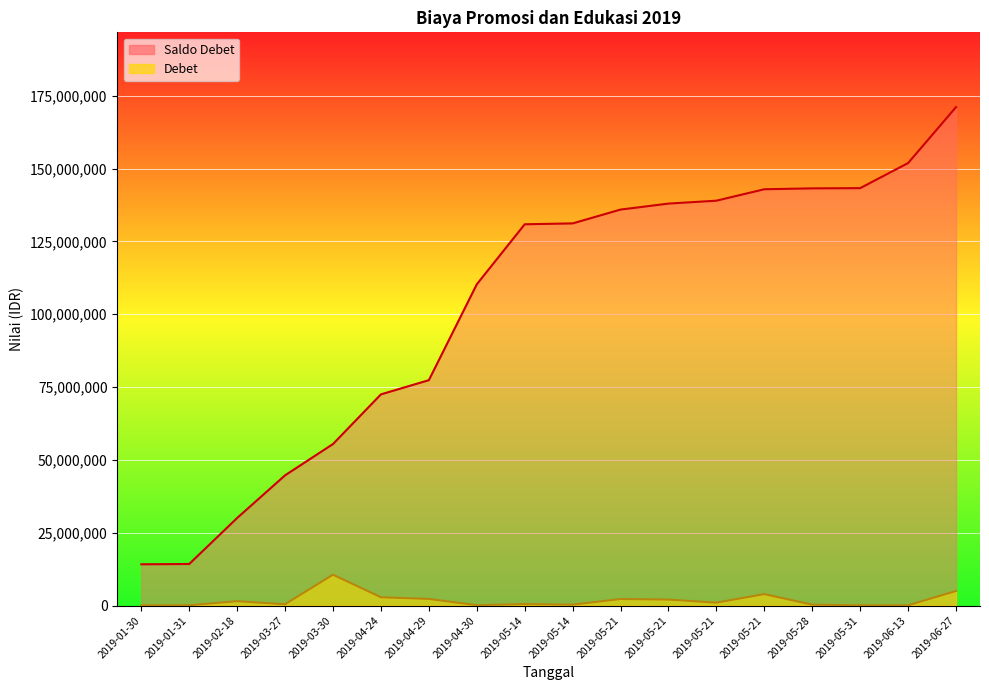

At which category does Debet reach its first local valley?

2019-03-27